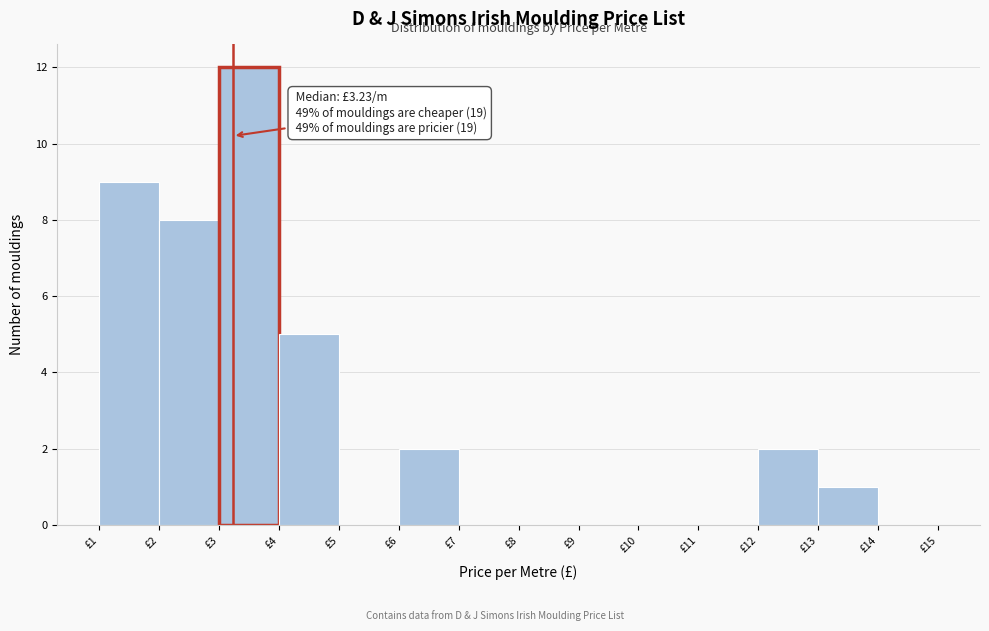

Over which range of the x-axis is the bar tallest?

3 to 4